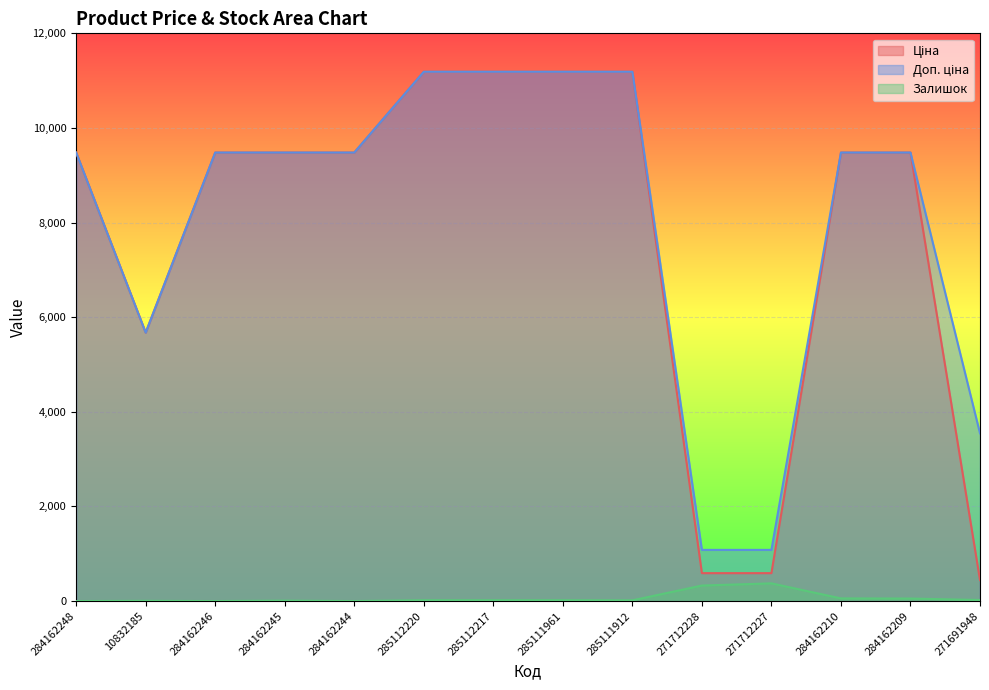

Reading left to right, transcribe all the data shown in this chart.

Ціна: 284162248=9480.1	10832185=5673.8	284162246=9480.1	284162245=9480.1	284162244=9480.1	285112220=11188.2	285112217=11188.2	285111961=11188.2	285111912=11188.2	271712228=589.9	271712227=589.9	284162210=9480.1	284162209=9480.1	271691948=443.1
Доп. ціна: 284162248=9480.1	10832185=5673.8	284162246=9480.1	284162245=9480.1	284162244=9480.1	285112220=11188.2	285112217=11188.2	285111961=11188.2	285111912=11188.2	271712228=1081.7	271712227=1081.7	284162210=9480.1	284162209=9480.1	271691948=3545.0
Залишок: 284162248=0.0	10832185=4.0	284162246=0.0	284162245=8.0	284162244=0.0	285112220=17.0	285112217=17.0	285111961=17.0	285111912=15.0	271712228=328.0	271712227=374.0	284162210=56.0	284162209=53.0	271691948=22.0